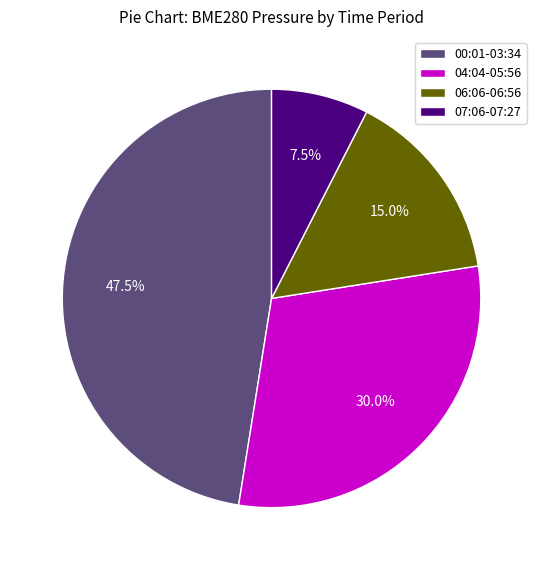

Rank the categories by value from lowest to highest.

07:06-07:27, 06:06-06:56, 04:04-05:56, 00:01-03:34